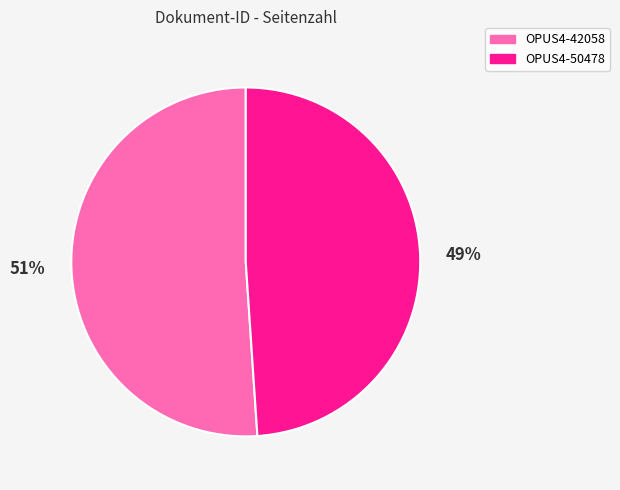

Approximately how many times larger is the value at OPUS4-42058 compared to OPUS4-50478?

1.0